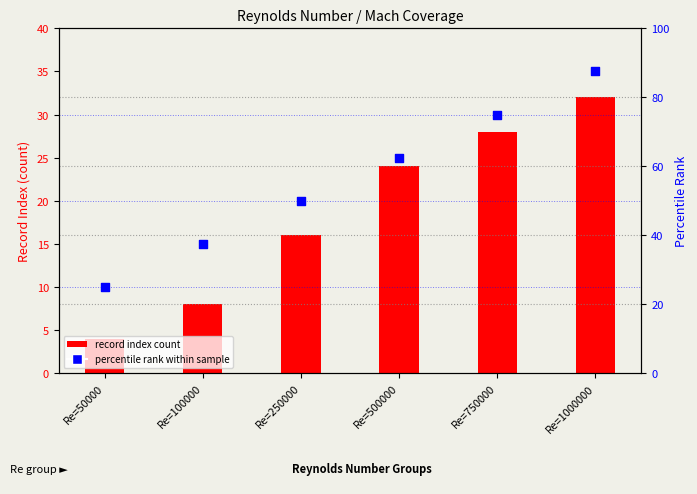

What are all the series names shown in the legend?

record index count, percentile rank within sample